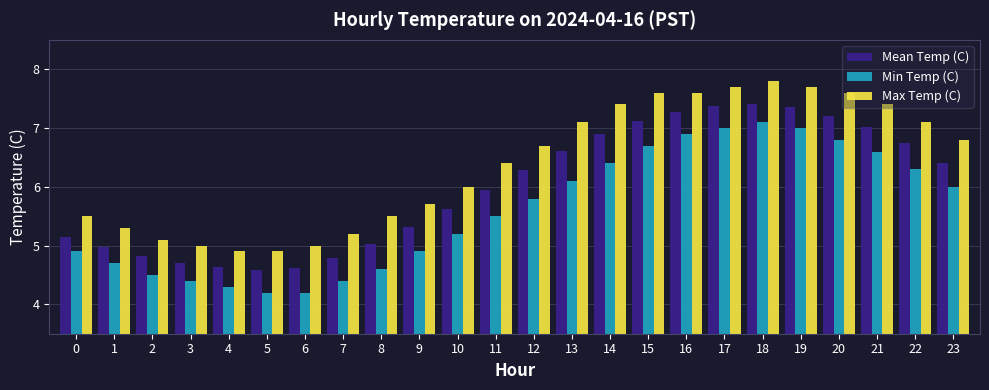

Between 17 and 22, which series saw the biggest shift?

Min Temp (C)